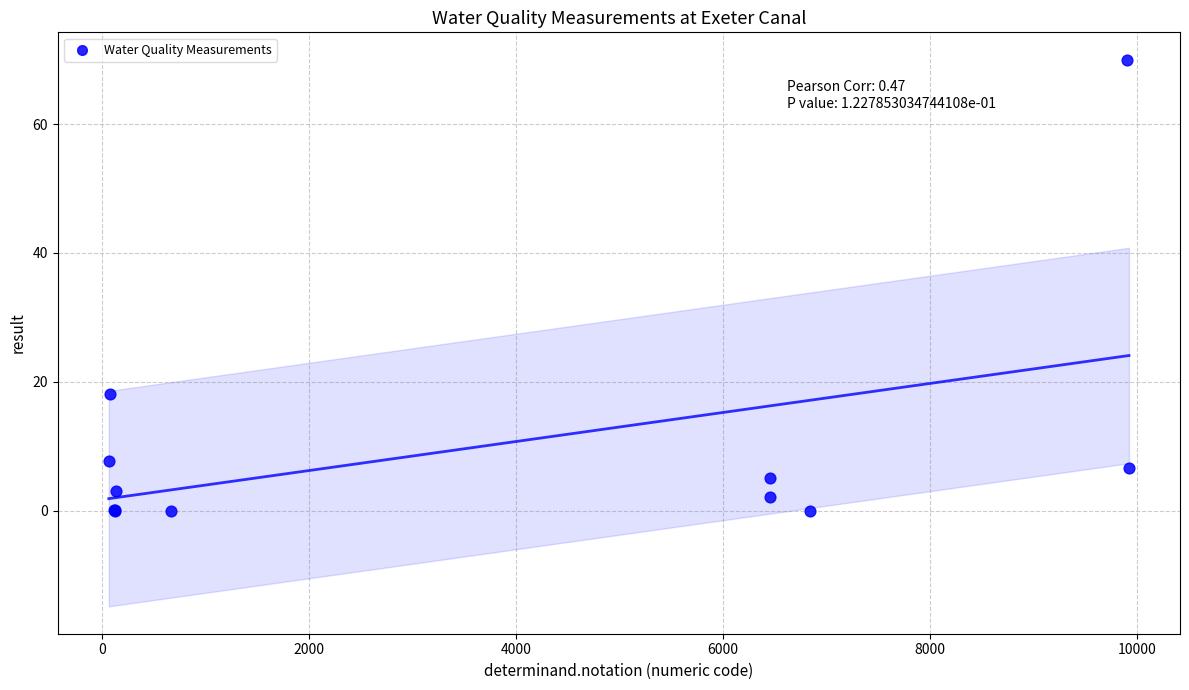

What Y value in the scatter plot is closest to 35?

18.1